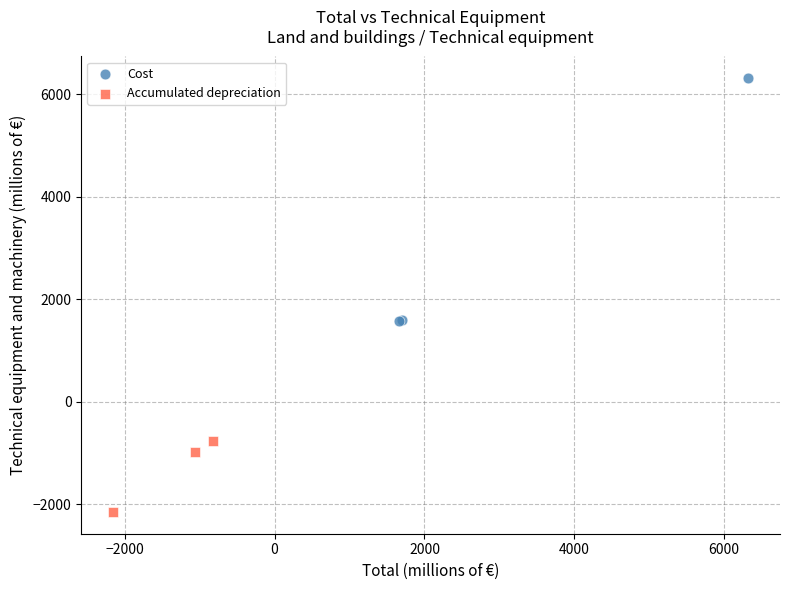

Which series reaches the minimum Y coordinate?

Accumulated depreciation